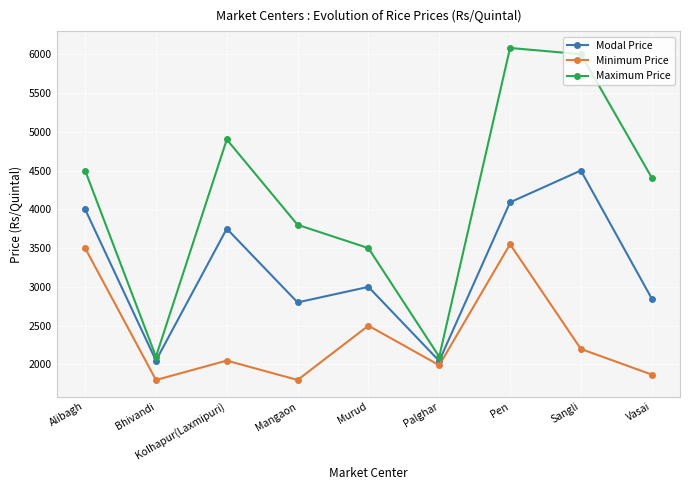

The value of Minimum Price at Sangli is 1231. True or false?

False